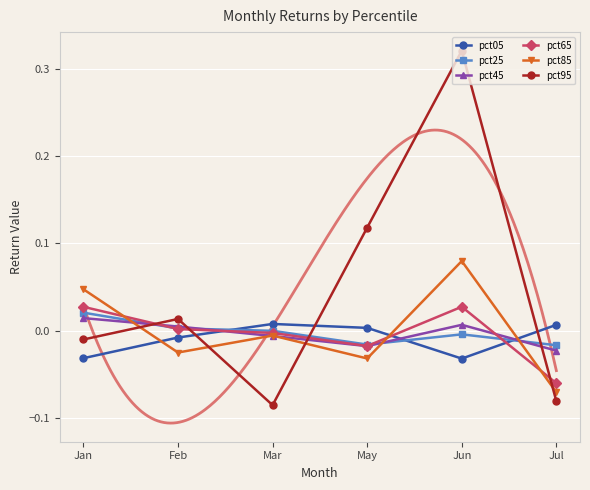

Is the value of pct05 at Mar greater than the value of pct95 at Jul?

Yes